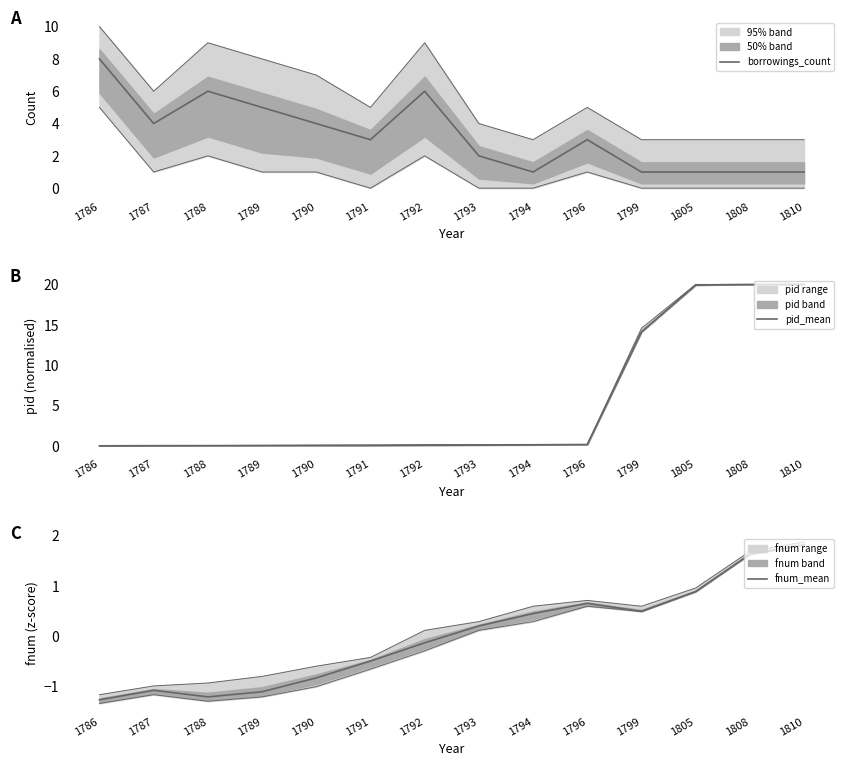

List the series in order of their overall mean, highest first.

pid_mean, borrowings_count, fnum_mean